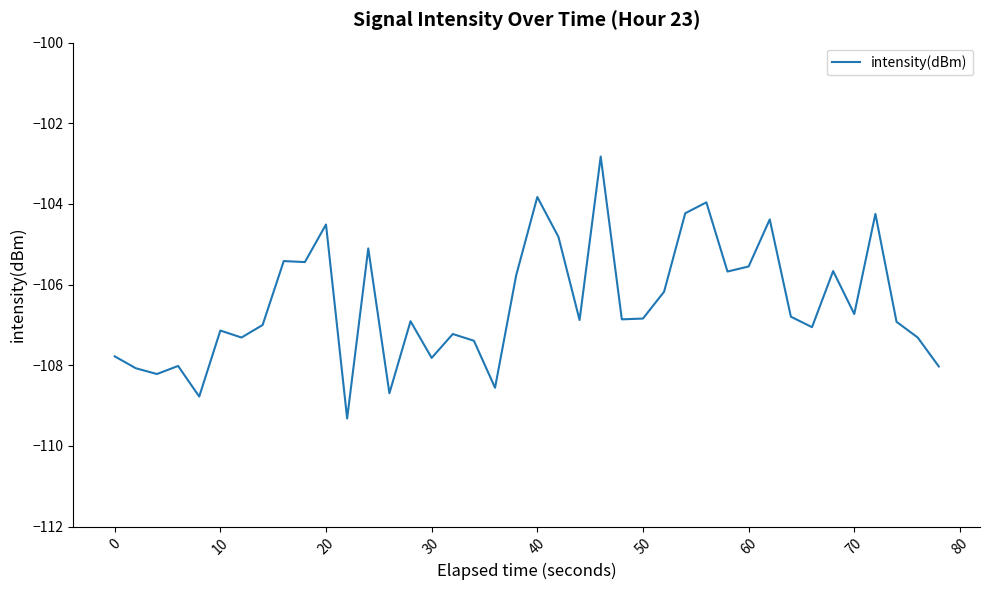

What is the difference between the maximum and minimum values?

6.5